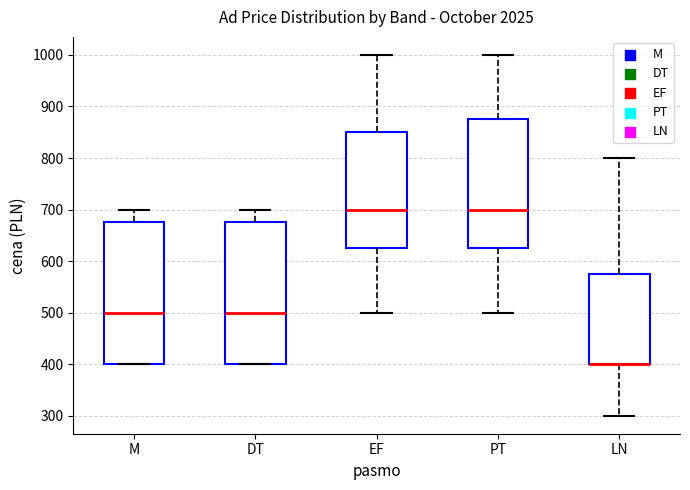

Reading left to right, transcribe this box plot: for each box, give where its median line is, the range the box spans, and where its two whiskers end, as read against the y-axis. The values are not printed on the chart, so give them approximately, as read against the axis.

M: median 500, box 400 to 680, whiskers 400 to 700
DT: median 500, box 400 to 680, whiskers 400 to 700
EF: median 700, box 630 to 850, whiskers 500 to 1000
PT: median 700, box 630 to 880, whiskers 500 to 1000
LN: median 400 (drawn on the box's lower edge), box 400 to 580, whiskers 300 to 800